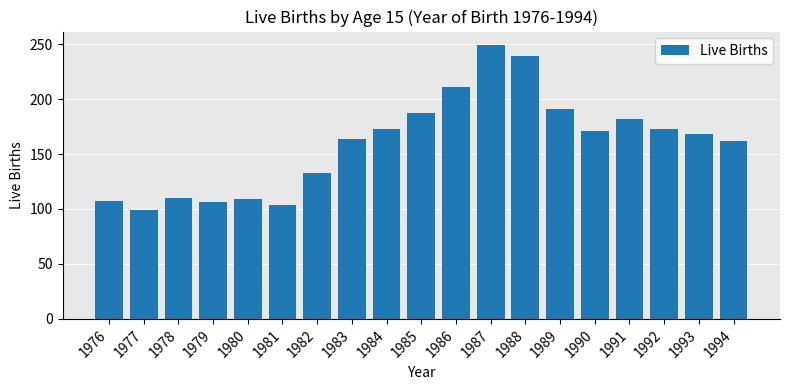

What is the approximate value at 1984, to the nearest 50?

150